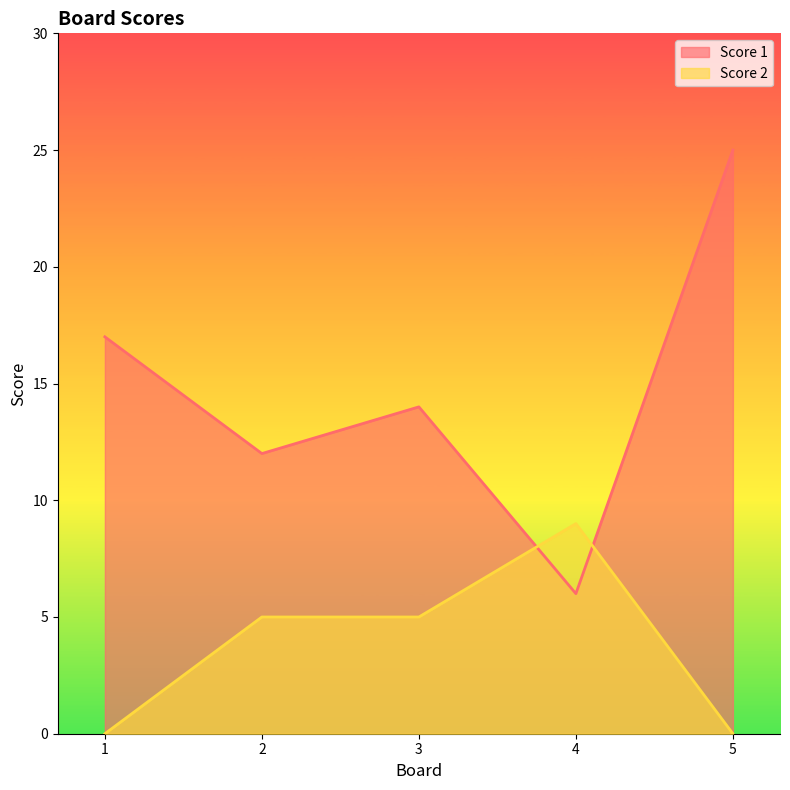

Which has a higher value, 2 or 3?

3